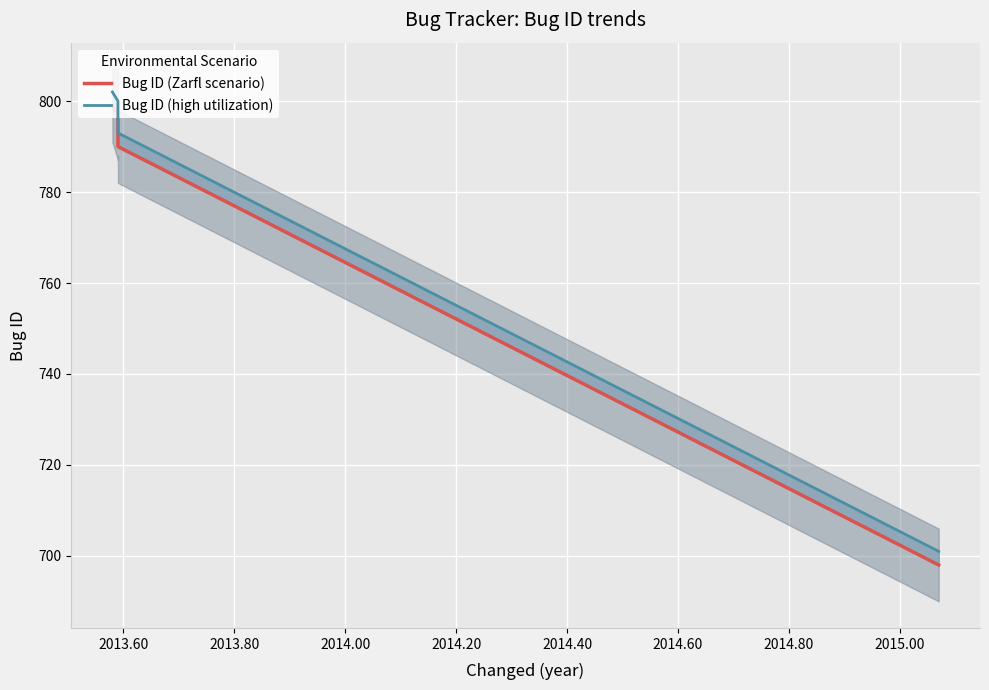

The value of Bug ID (Zarfl scenario) at 2013.80 is 1055. True or false?

False